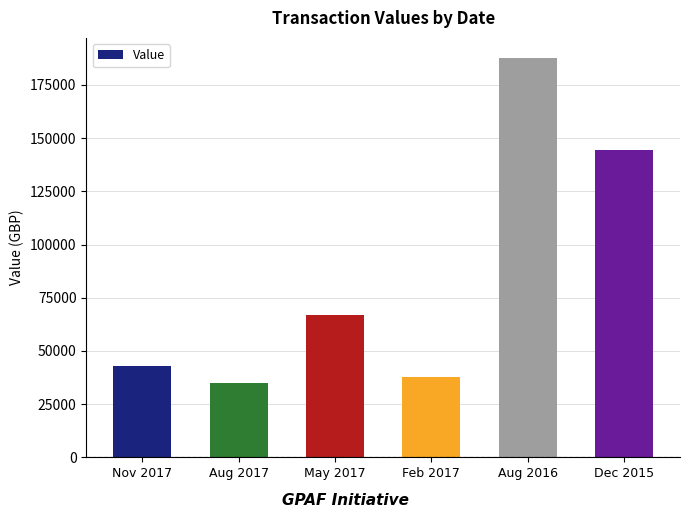

How many bars are there in total?

6